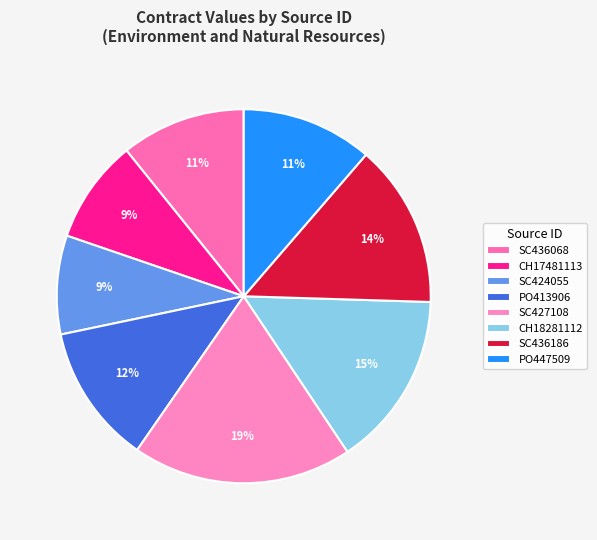

Rank the categories by value from lowest to highest.

SC424055, CH17481113, SC436068, PO447509, PO413906, SC436186, CH18281112, SC427108